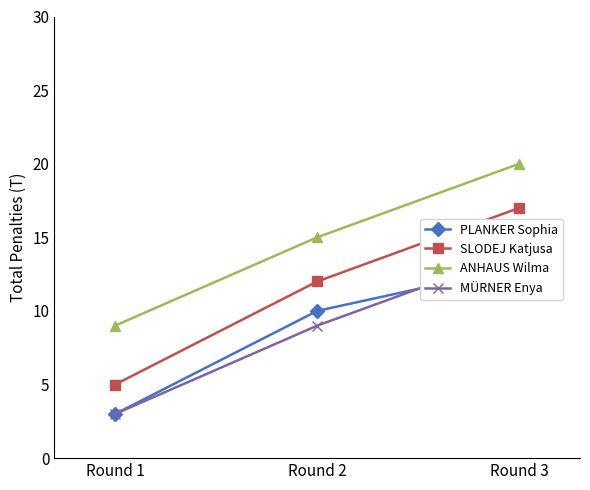

What is the value of the SLODEJ Katjusa point at the 1st from the left?

5